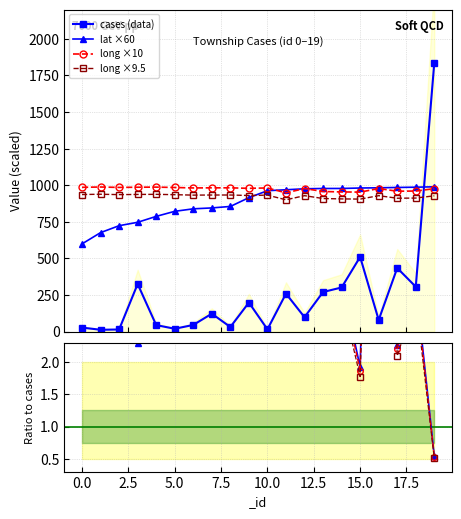

What is the spread (max minus min) of values at 0?

958.5